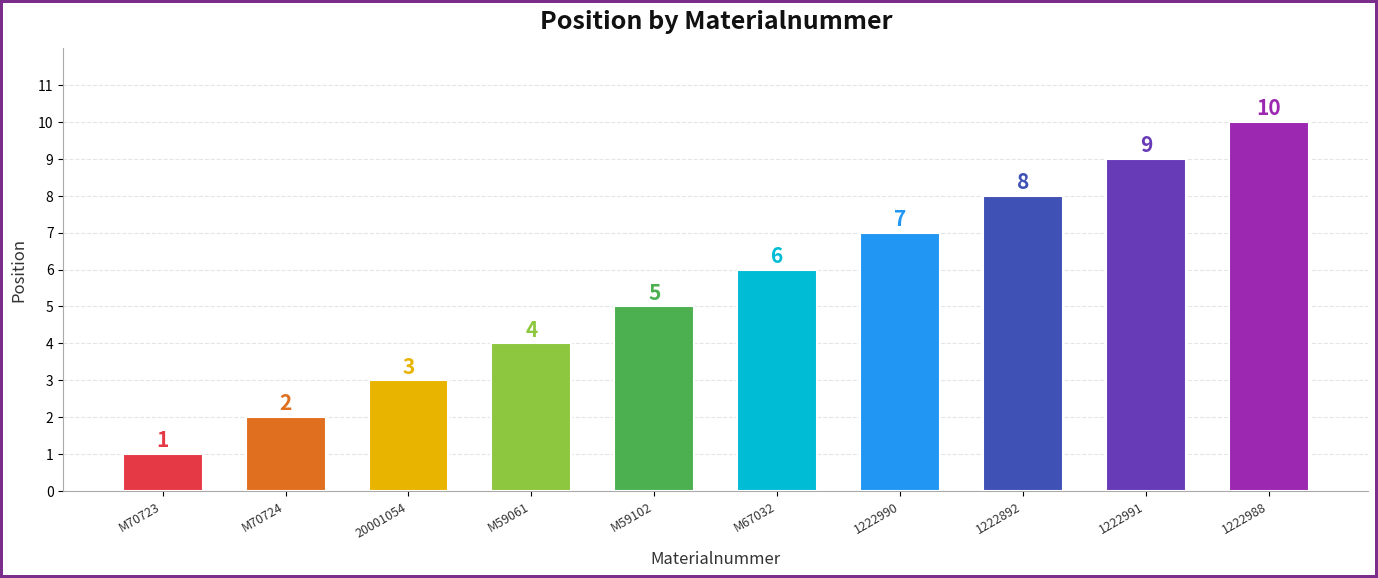

Reading left to right, transcribe all the data shown in this chart.

1	2	3	4	5	6	7	8	9	10